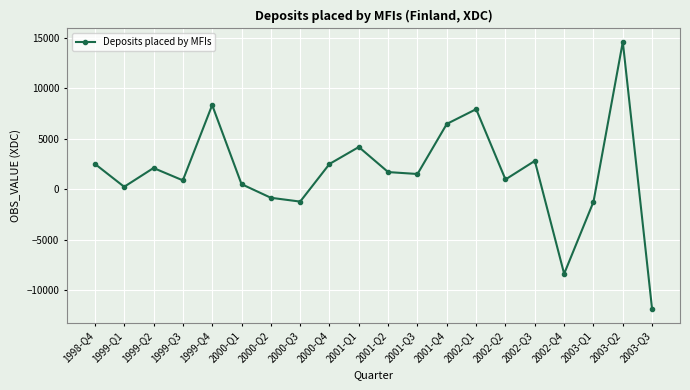

What is the sum of the values at 2002-Q4 and 2001-Q4?

-1881